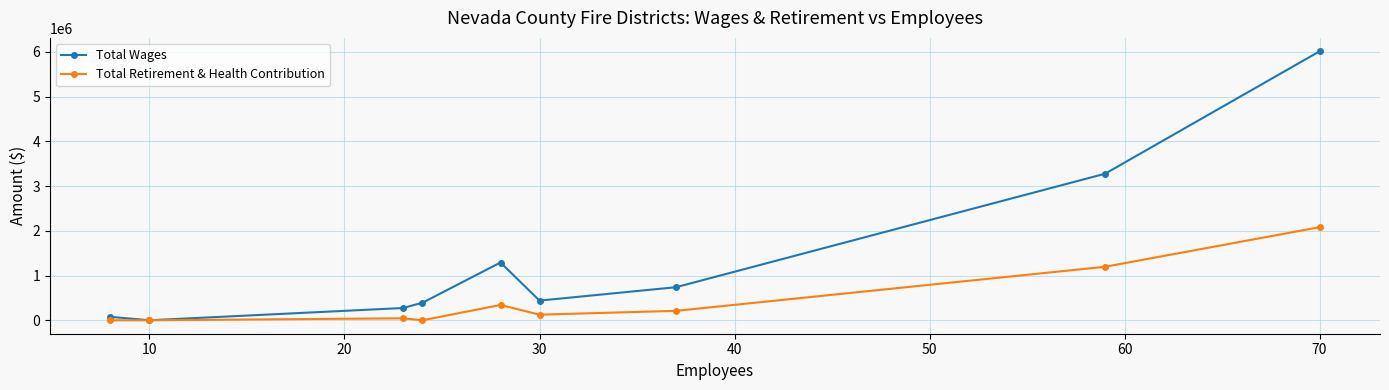

What is the greatest value displayed?

6011019